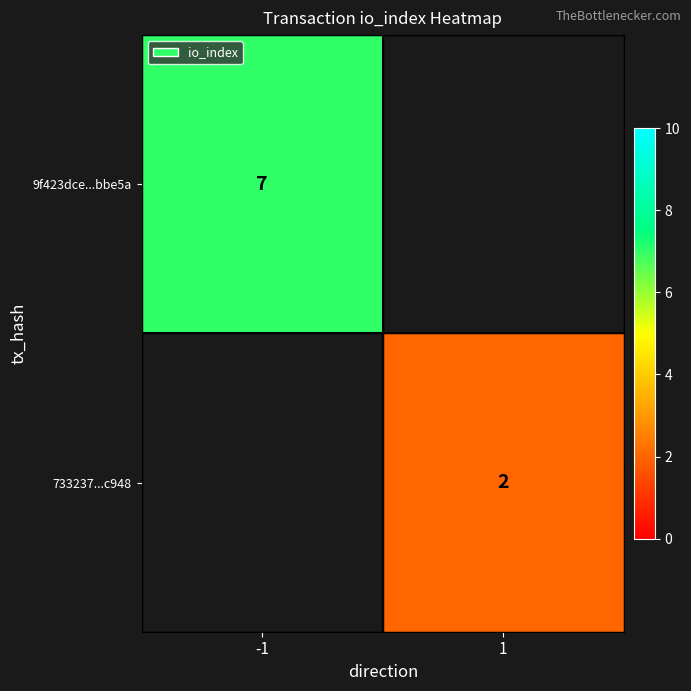

Which has a higher value, 1 or -1?

-1